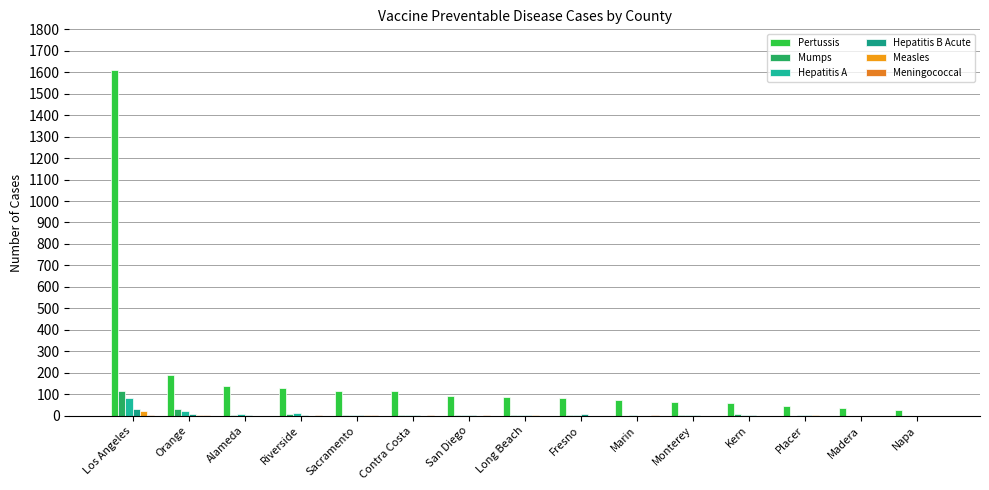

How many groups of bars are there?

15